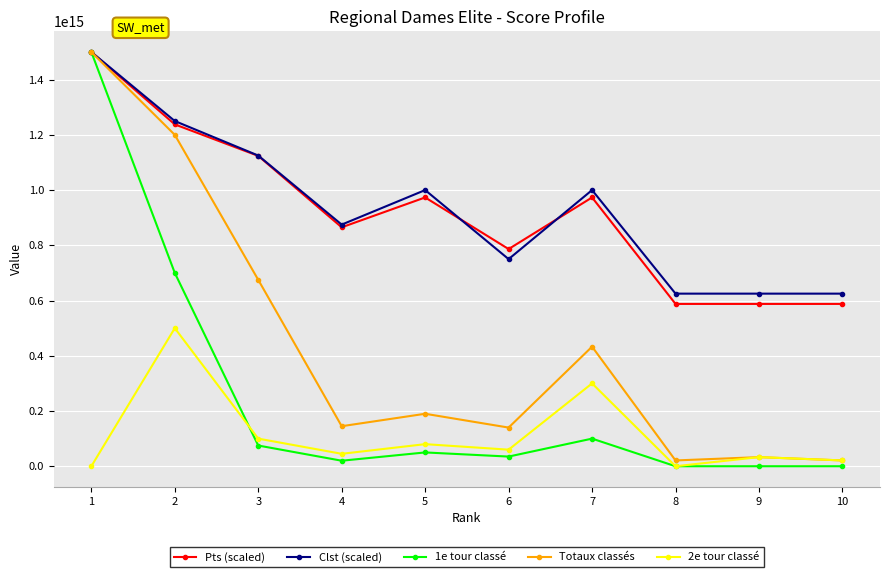

Is the value of Totaux classés at 4 greater than the value of 1e tour classé at 3?

Yes